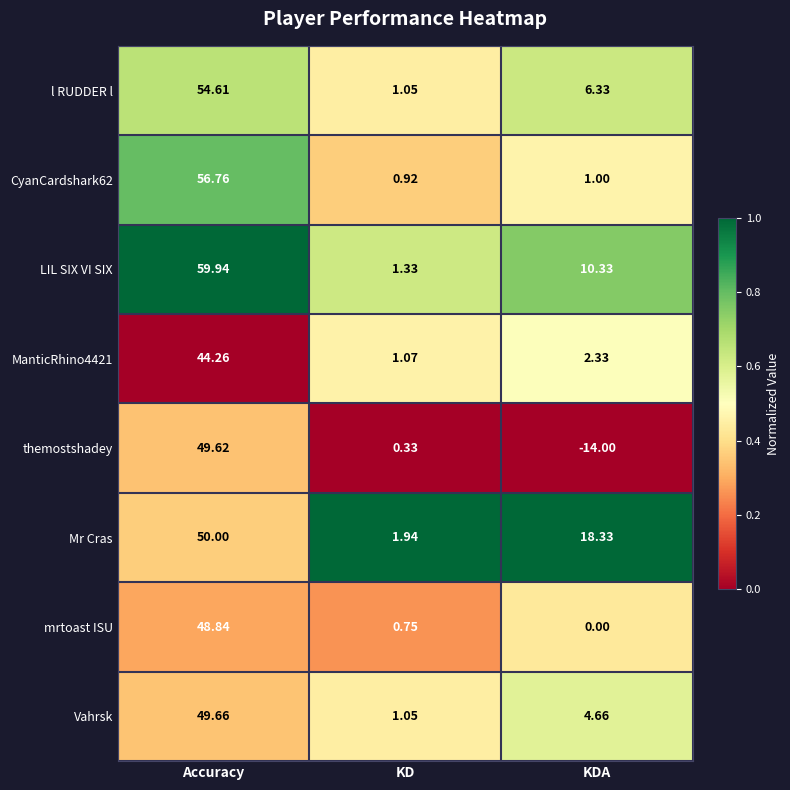

Which category has the lowest value across all series?

KDA